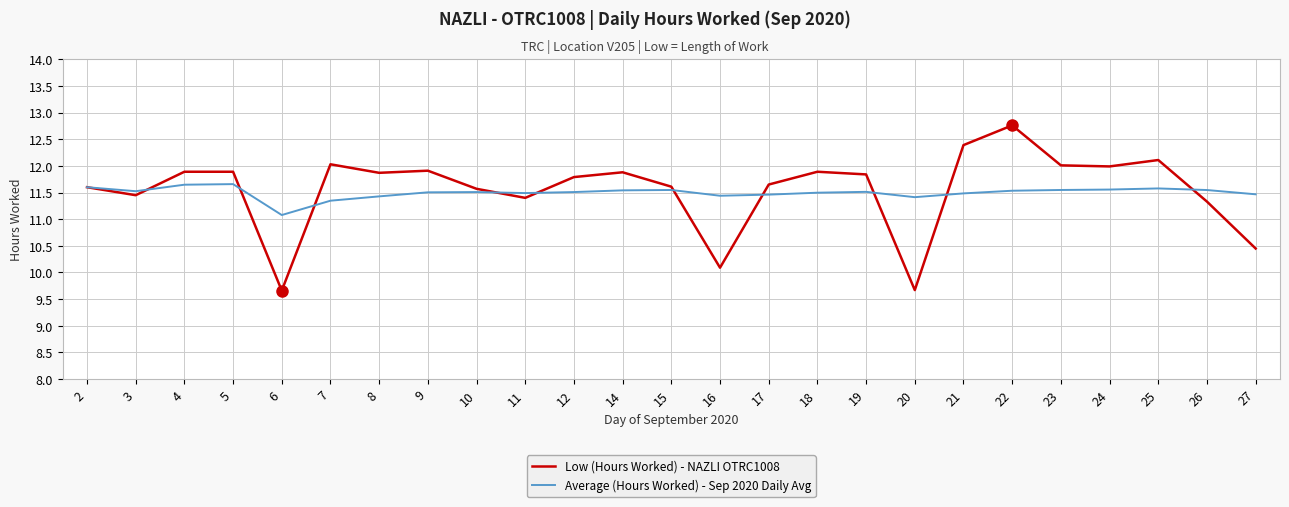

True or false: Low (Hours Worked) - NAZLI OTRC1008 and Average (Hours Worked) - Sep 2020 Daily Avg cross at least once.

True